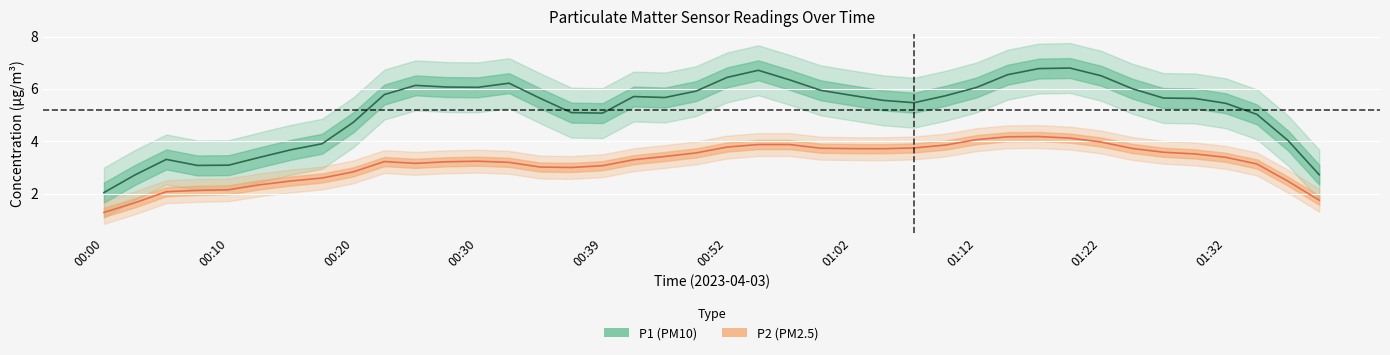

Which has a higher value, 01:32 or 01:09?

01:32